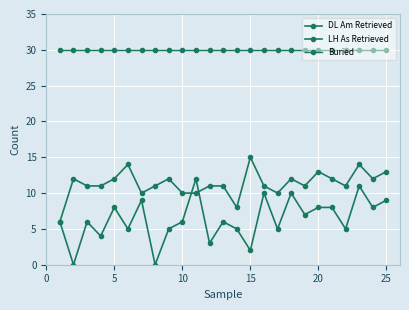

What is the average value of the DL Am Retrieved series?

6